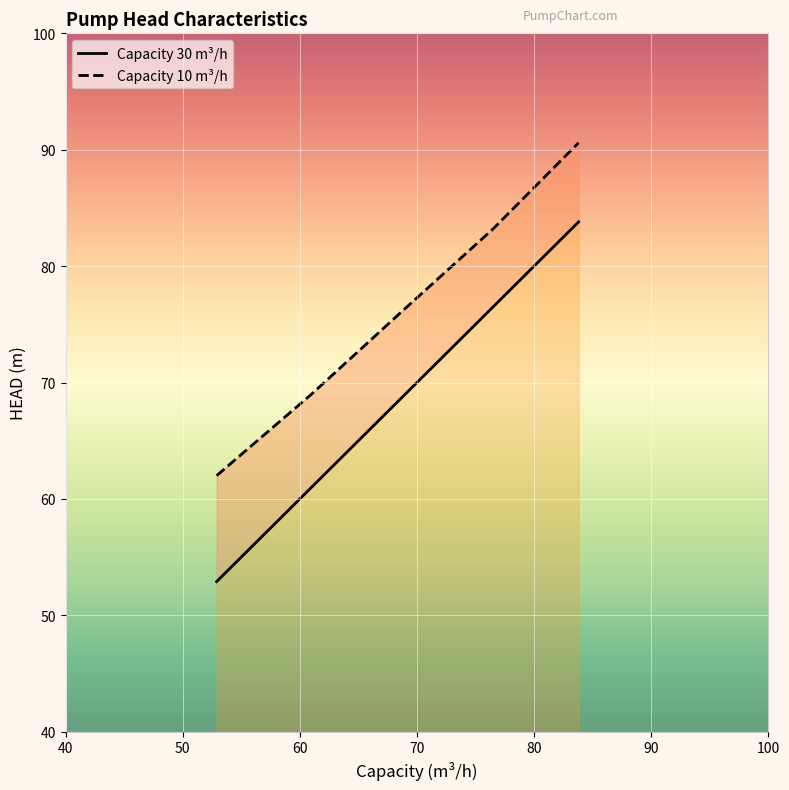

Which has a higher value, 70.0 or 62.0?

70.0